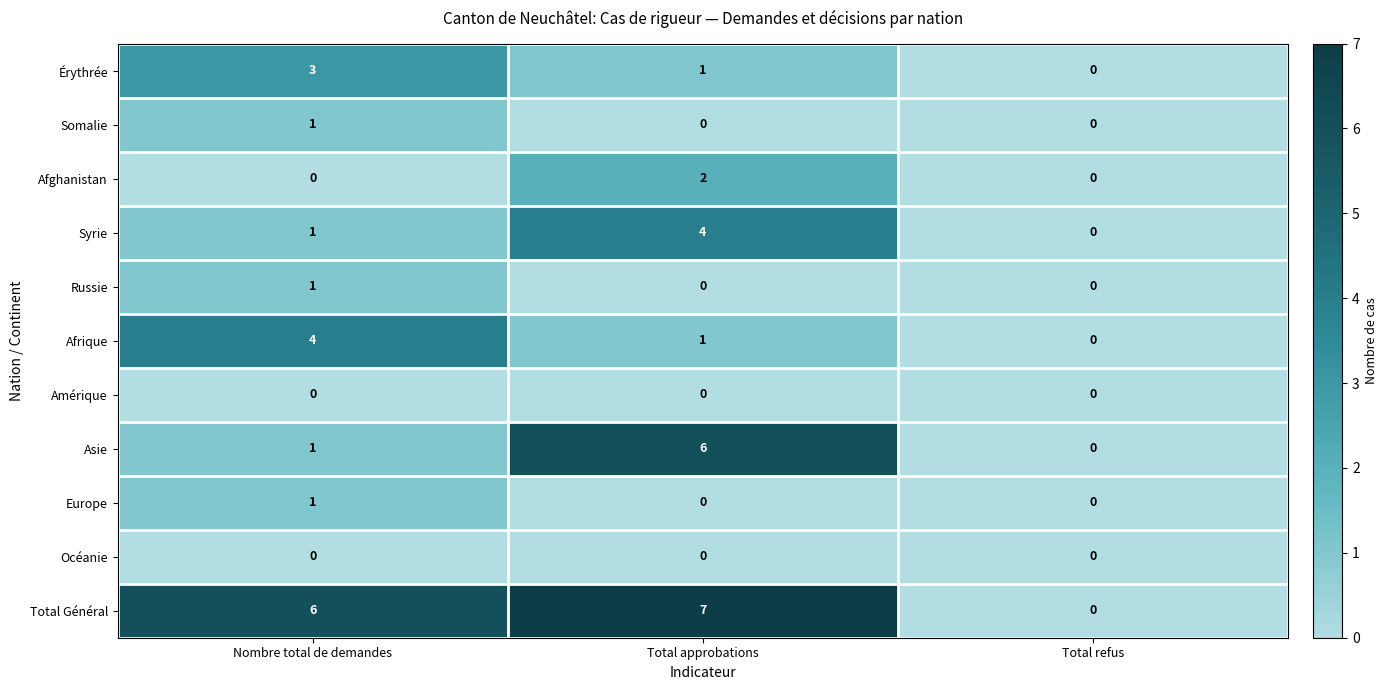

The Europe series shows 0 at Nombre total de demandes. True or false?

False